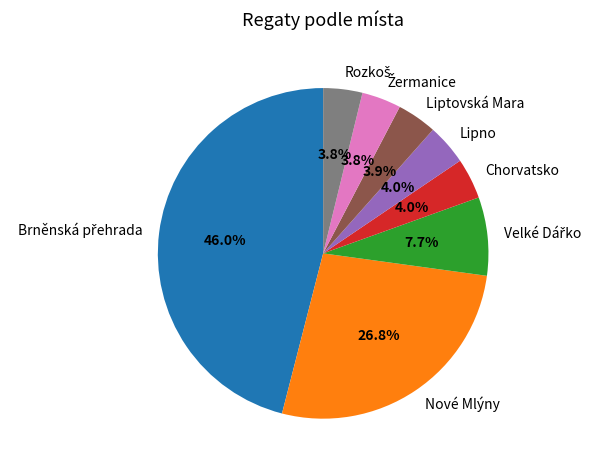

Do Nové Mlýny and Lipno together represent more than half of the pie?

No